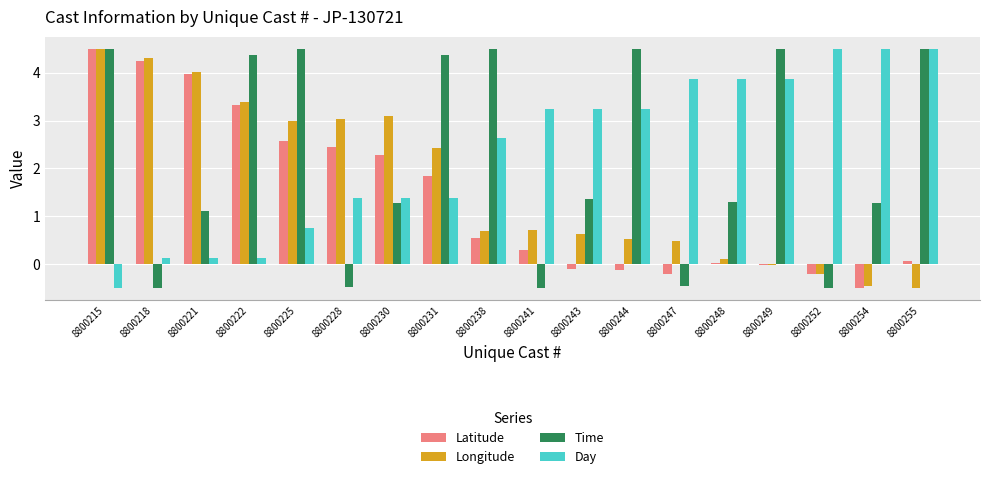

The value of Latitude at 8800221 is 6.0. True or false?

False